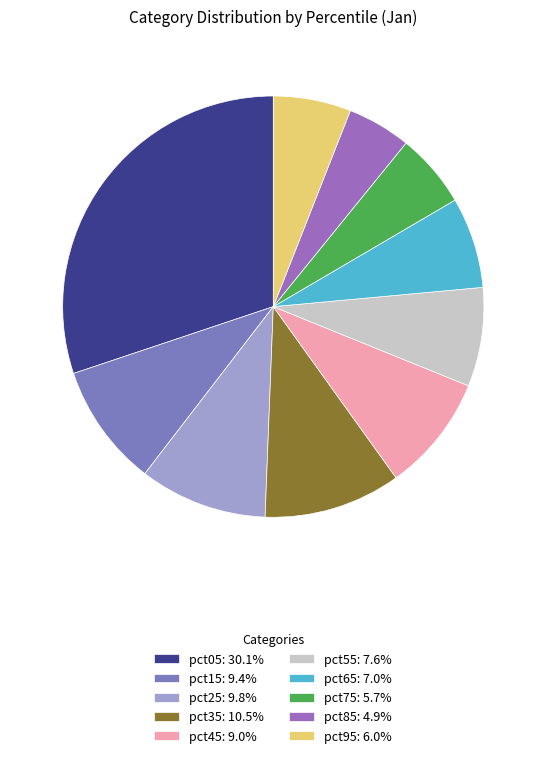

Does any single category account for the majority?

No